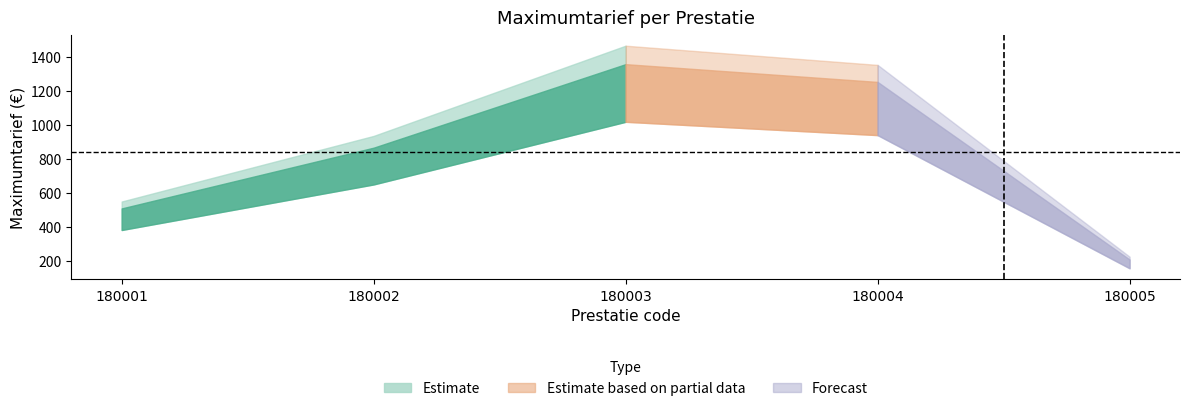

What is the sum of the values at 180003 and 180002?

2221.2